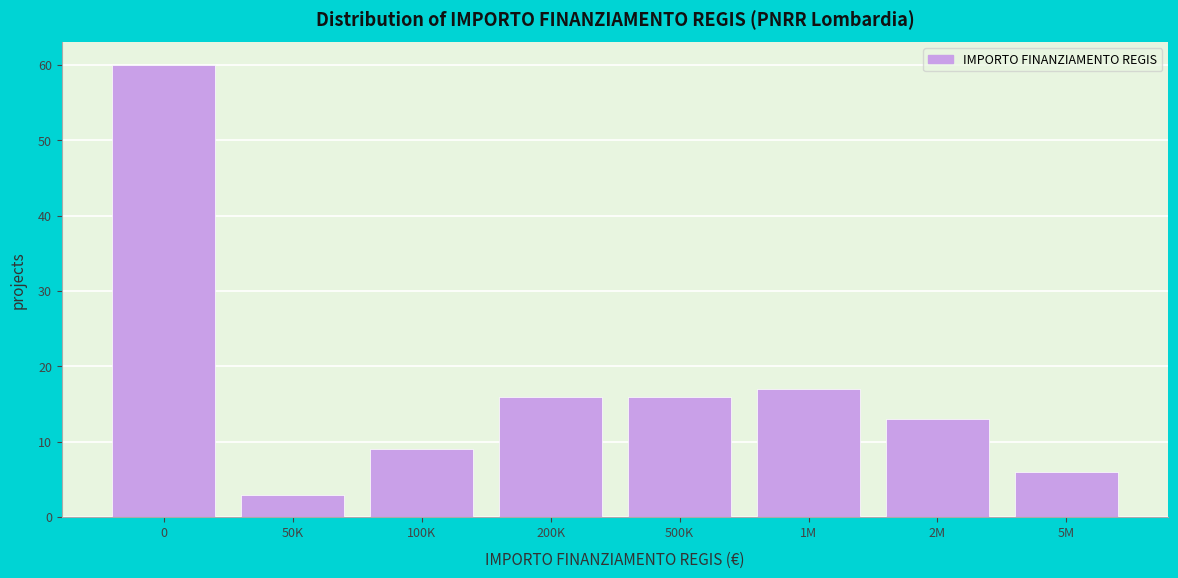

Reading left to right, extract all data points from this chart.

60	3	9	16	16	17	13	6